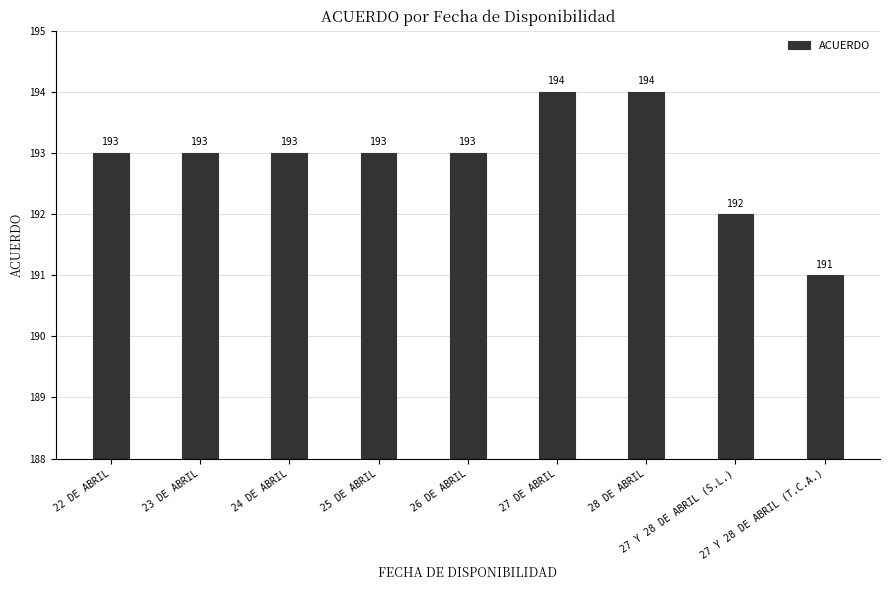

Which label corresponds to the smallest value in the chart?

27 Y 28 DE ABRIL (T.C.A.)